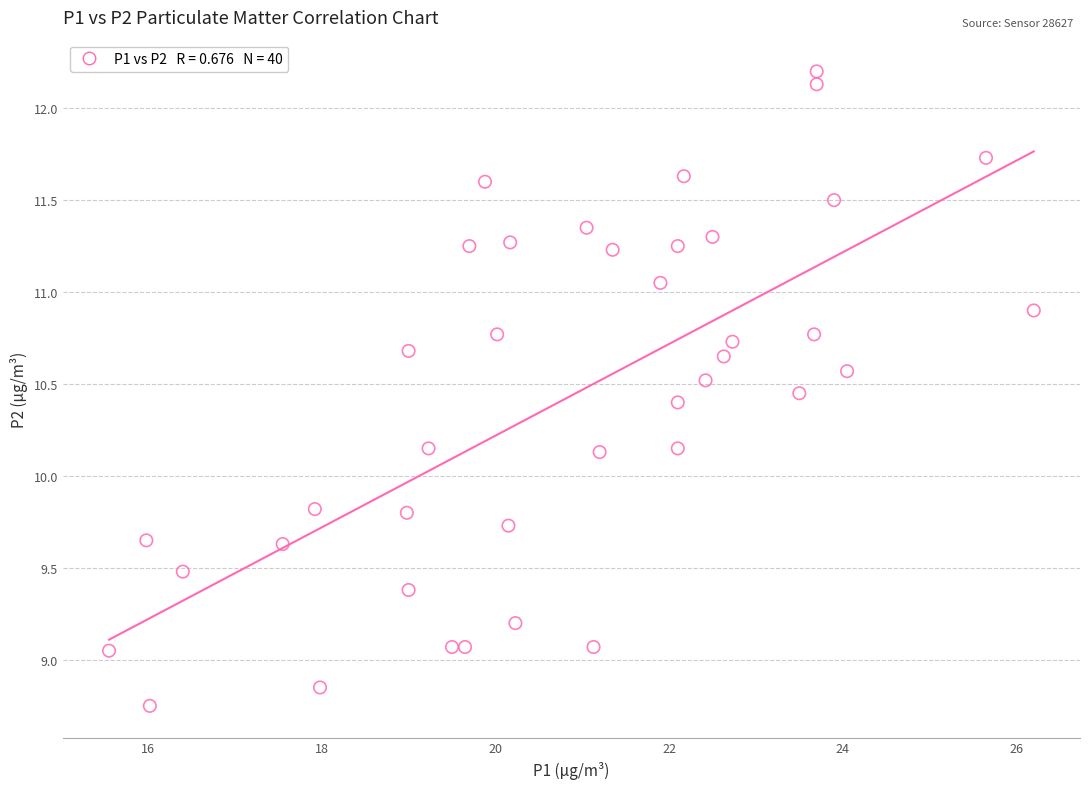

What is the range of X values (max minus min)?

10.6